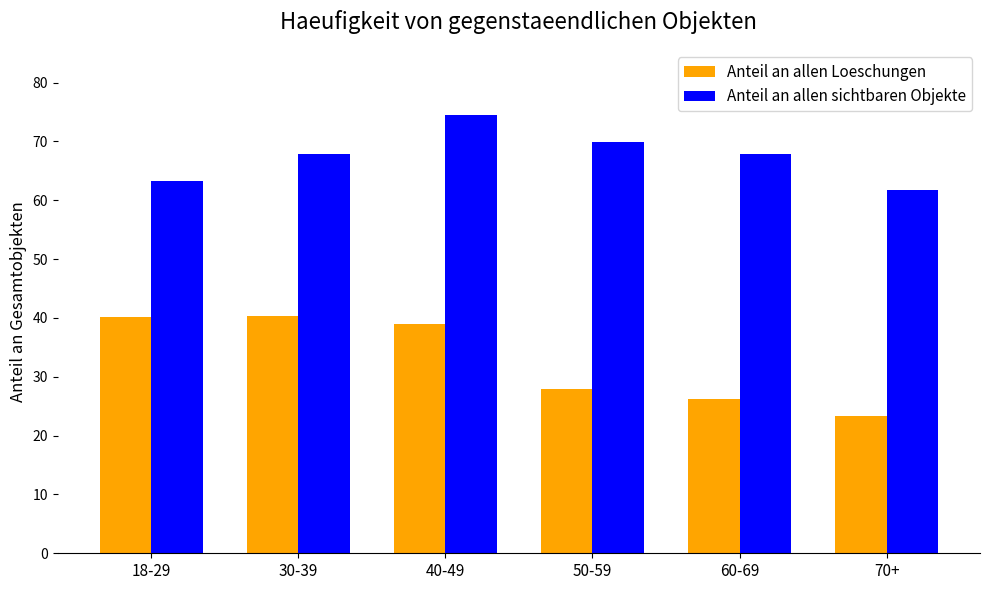

List the series in order of their peak value, lowest first.

Anteil an allen Loeschungen, Anteil an allen sichtbaren Objekte